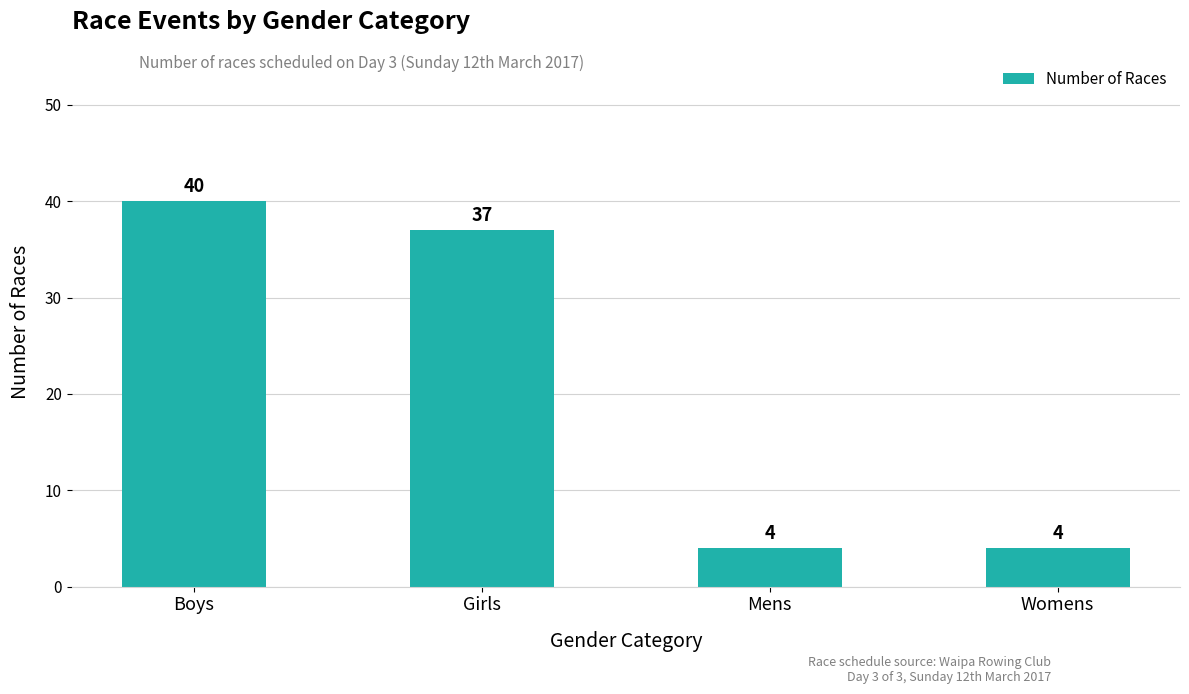

At which label is the value closest to 22?

Girls